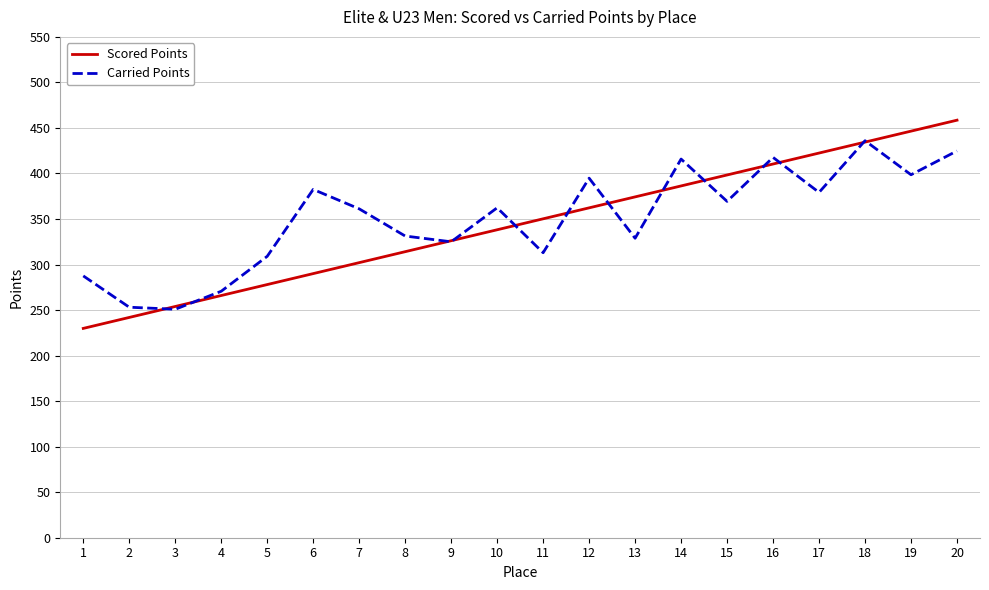

At how many categories does at least one series exceed 301?

16